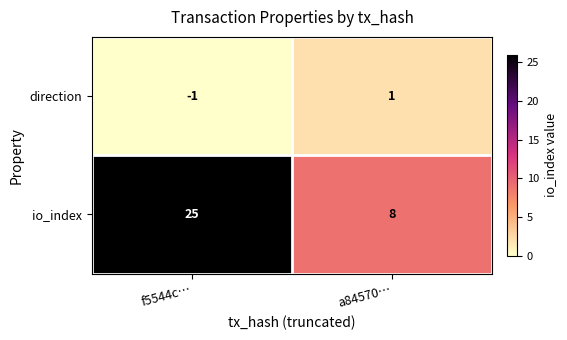

Which series changed the most between f5544c… and a84570…?

io_index